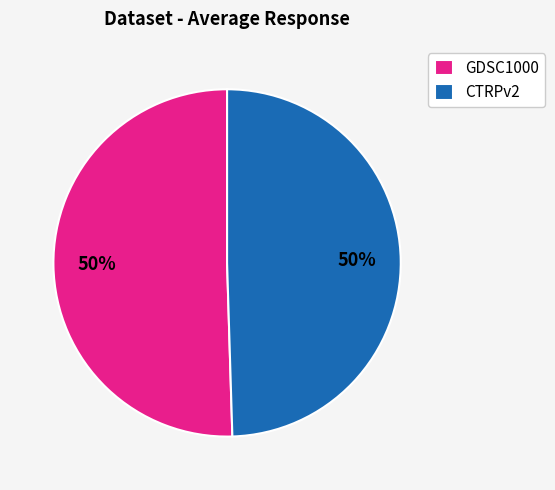

Approximately how many times larger is the value at CTRPv2 compared to GDSC1000?

1.0